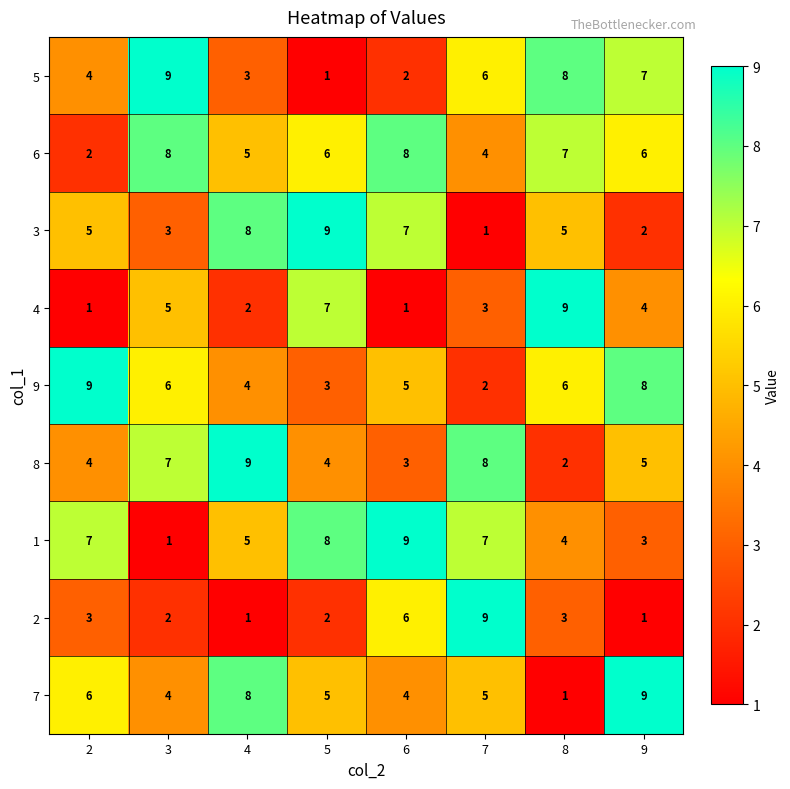

At which label does 4 first exceed 4?

3